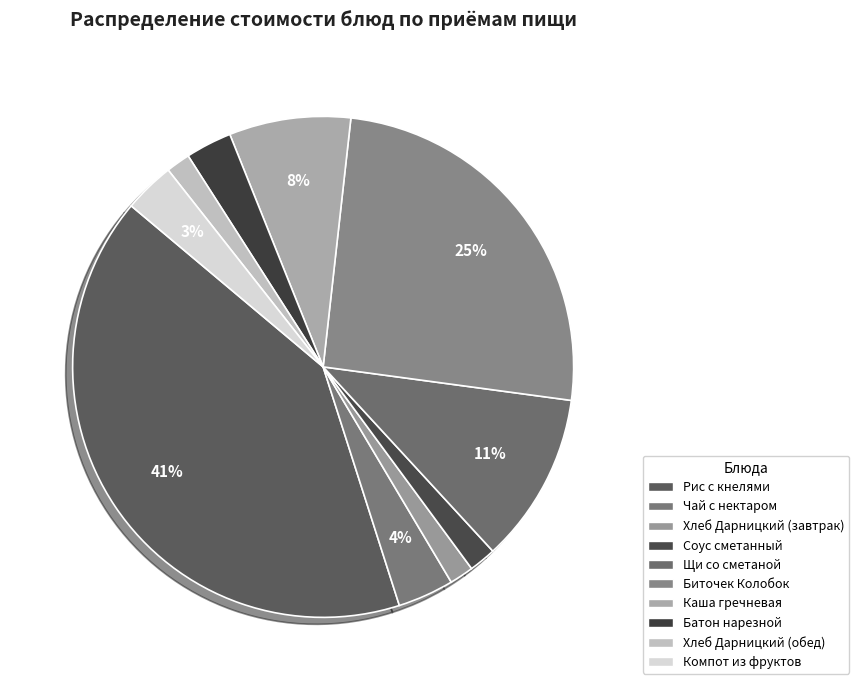

Does any single category account for the majority?

No